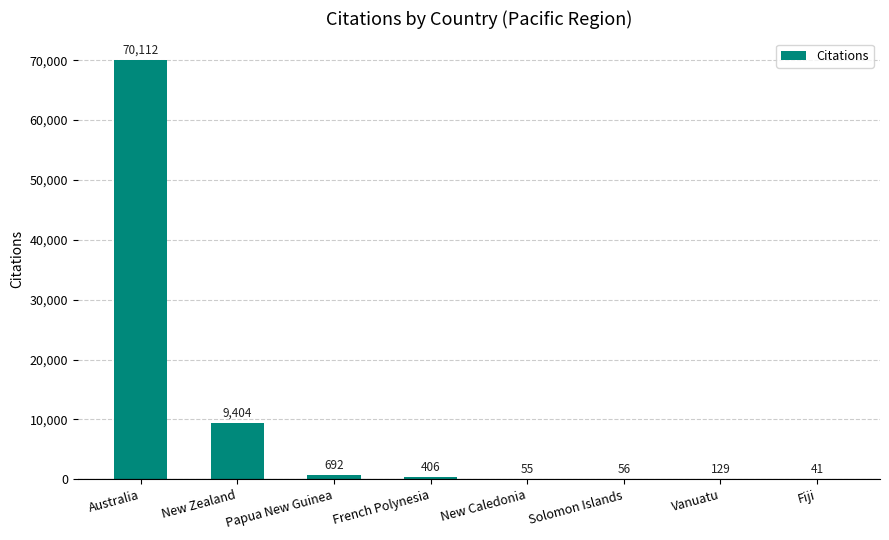

What is the maximum value shown in the chart?

70112